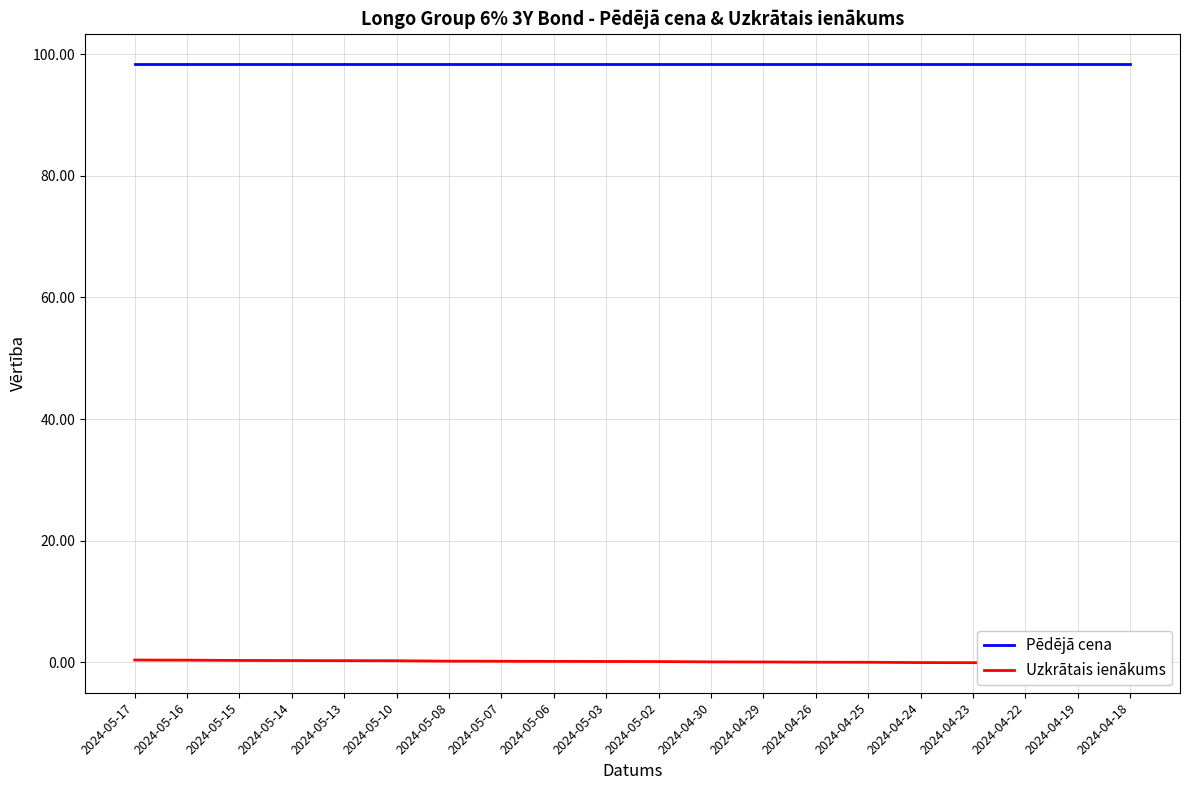

What are all the series names shown in the legend?

Pēdējā cena, Uzkrātais ienākums